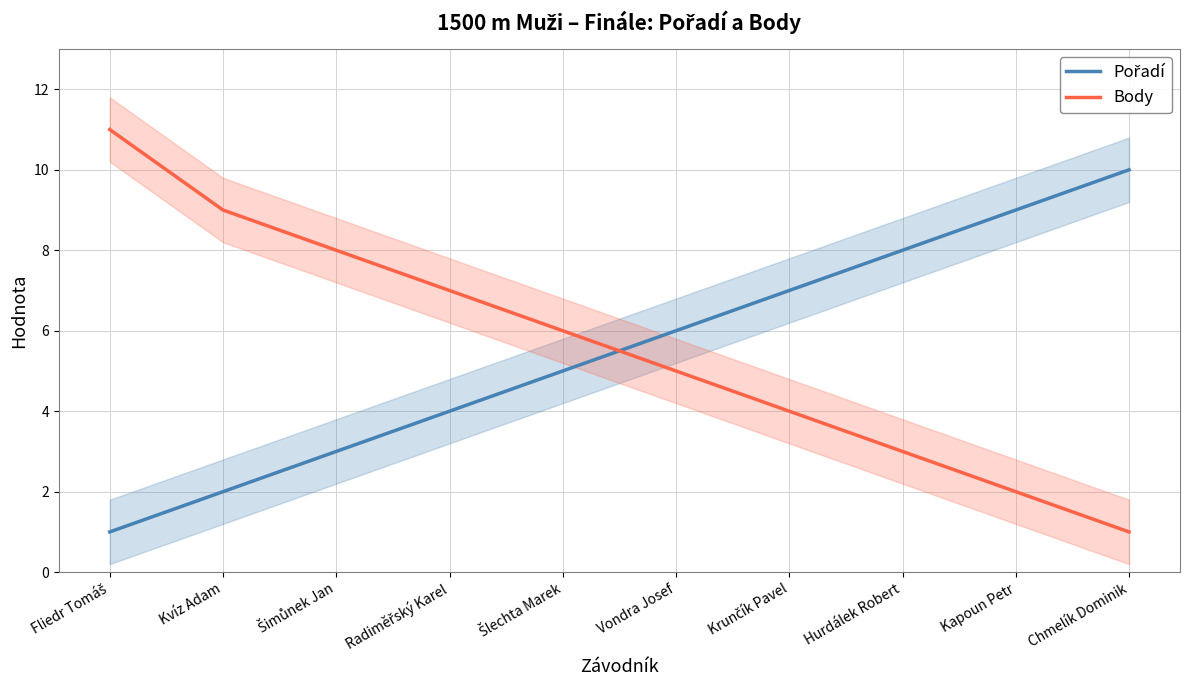

Rank the series by their maximum value, from lowest to highest.

Pořadí, Body